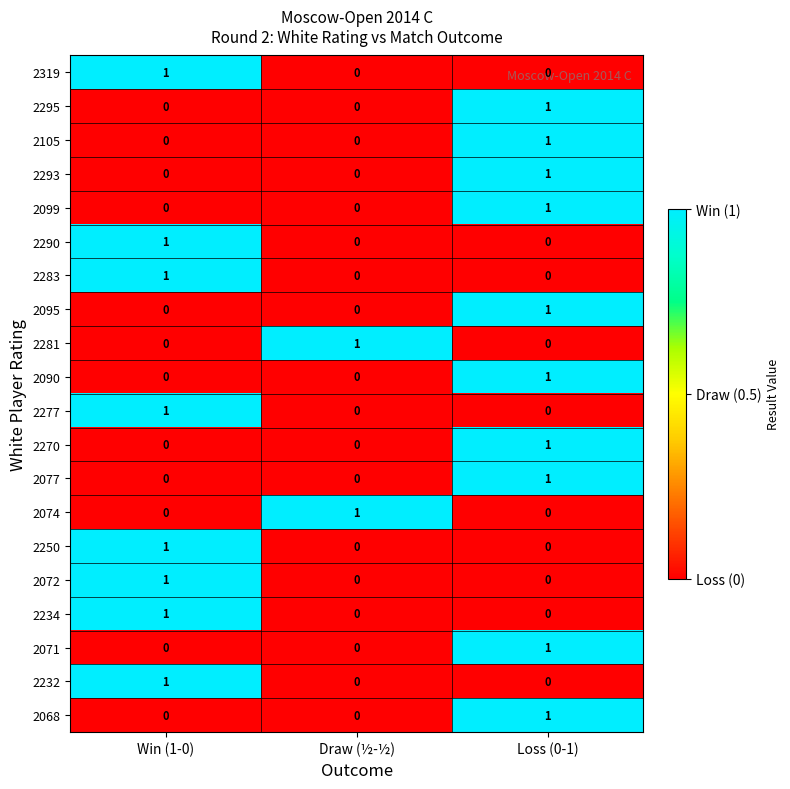

Is it true that 2077 equals -1 at Win (1-0)?

False